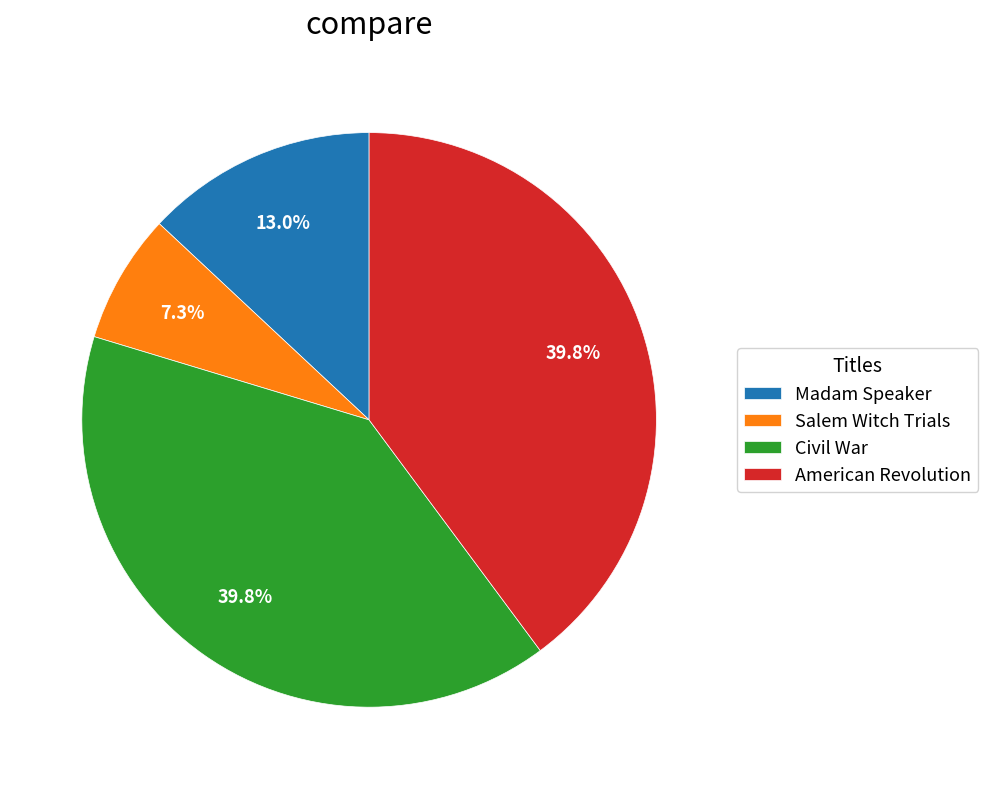

To the nearest percent, what percentage of the pie is Madam Speaker?

13%